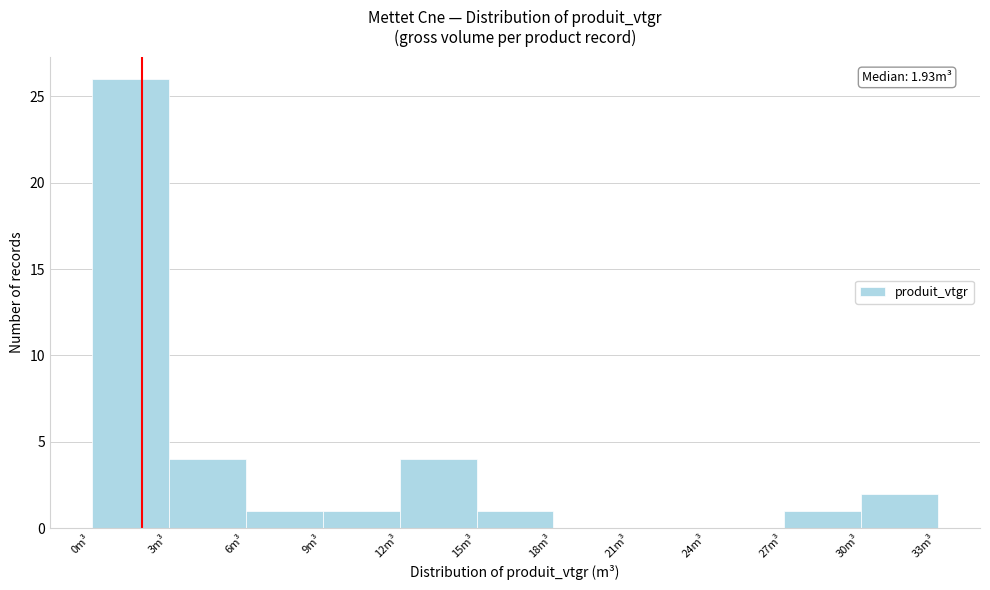

Over which range of the x-axis is the bar tallest?

0 to 3